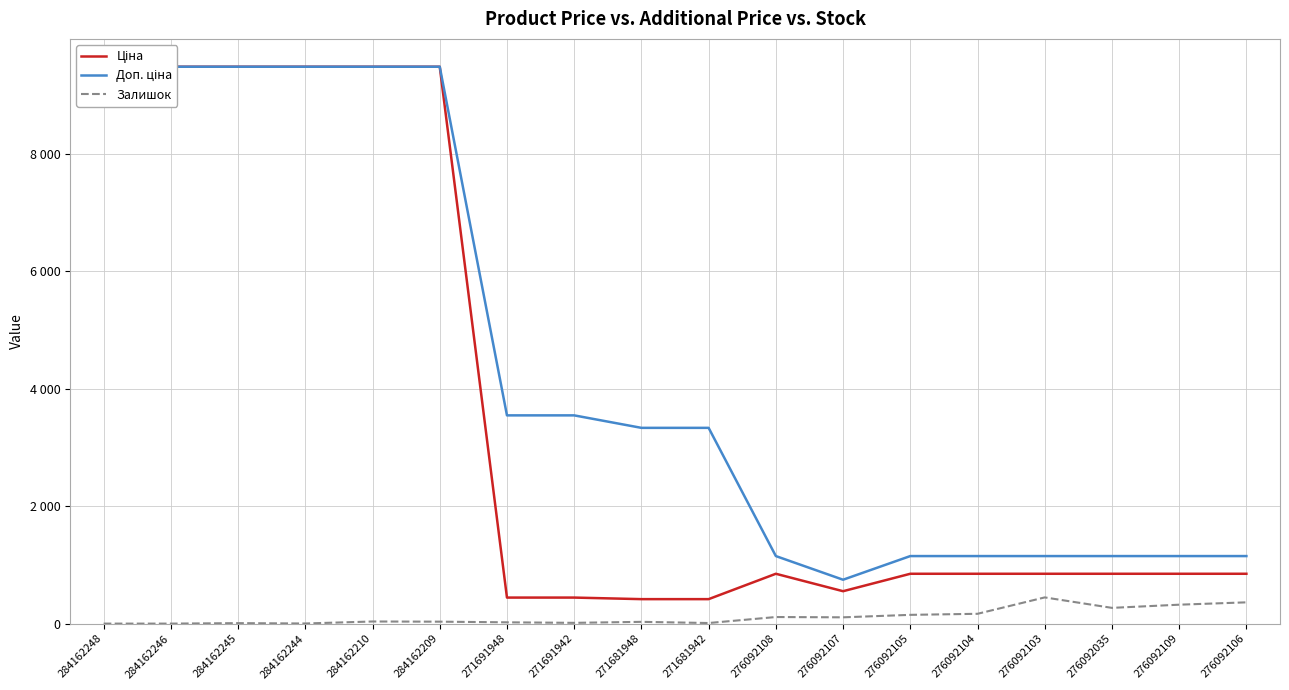

Rank the categories by Залишок value from lowest to highest.

284162248, 284162246, 284162244, 284162245, 271681942, 271691942, 271691948, 271681948, 284162209, 284162210, 276092107, 276092108, 276092105, 276092104, 276092035, 276092109, 276092106, 276092103